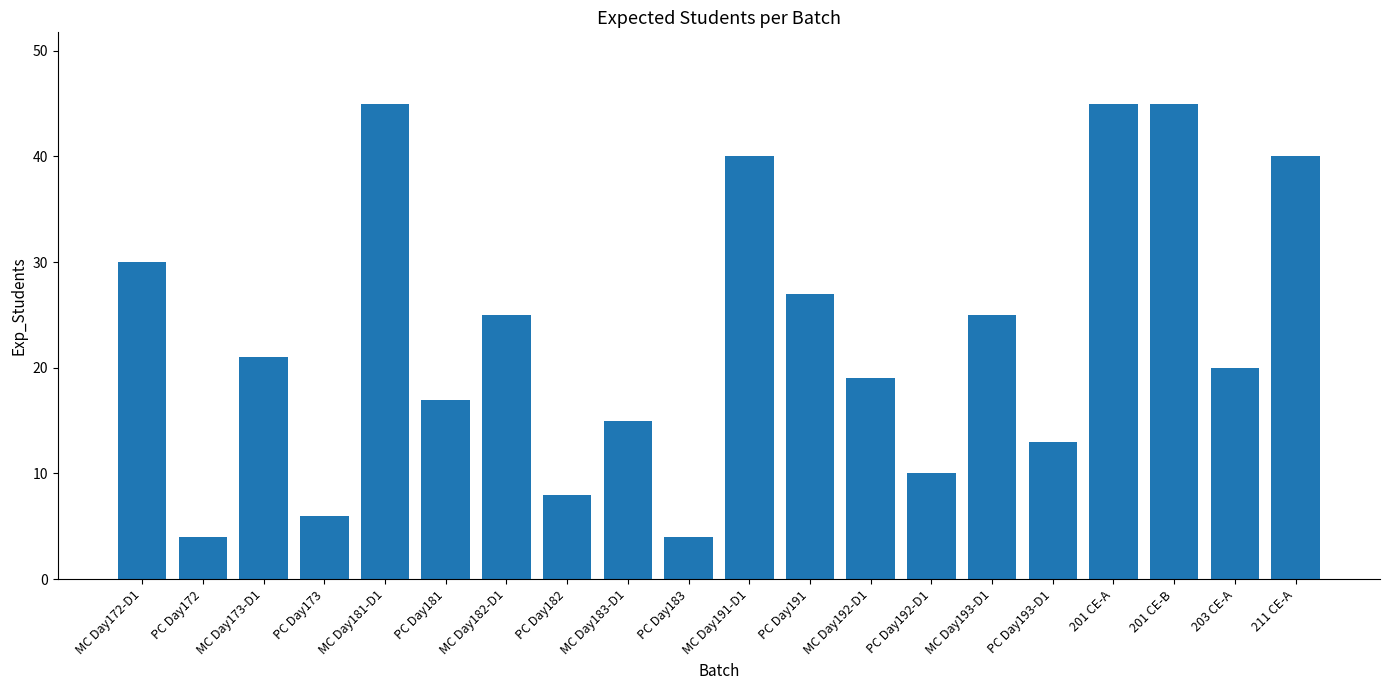

What is the greatest value displayed?

45